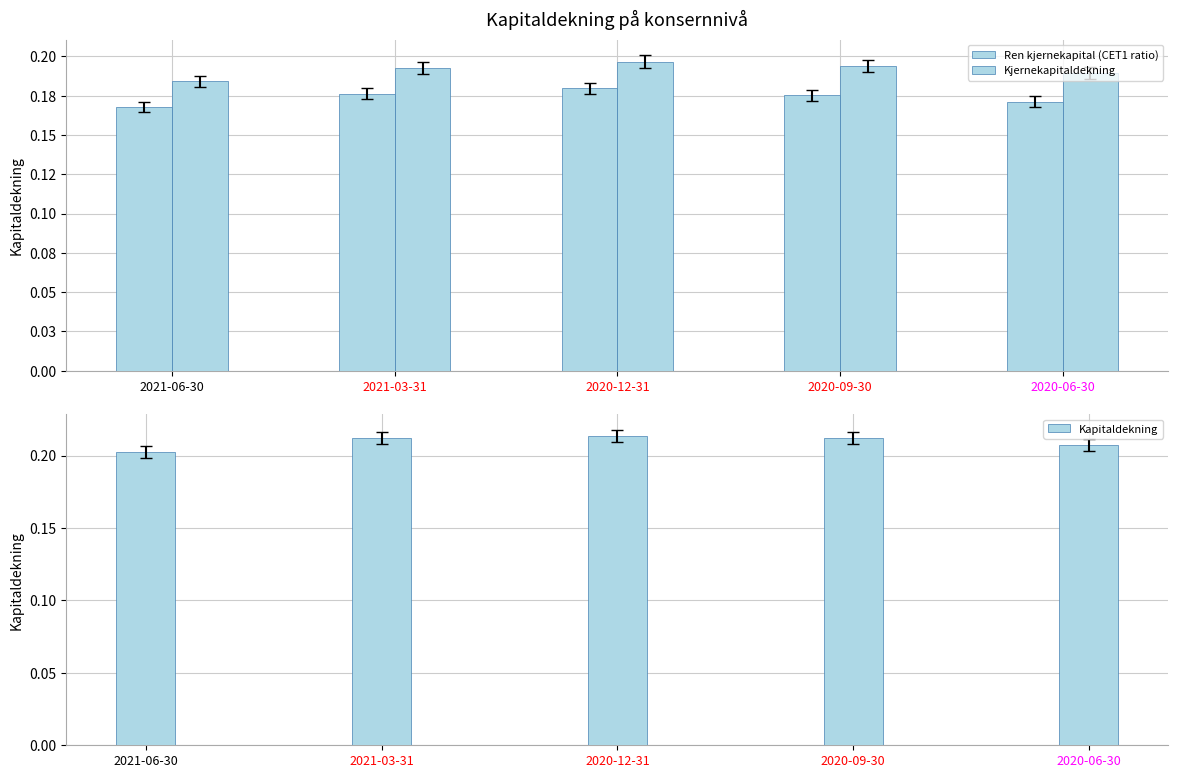

Which category has the lowest value across all series?

2021-06-30